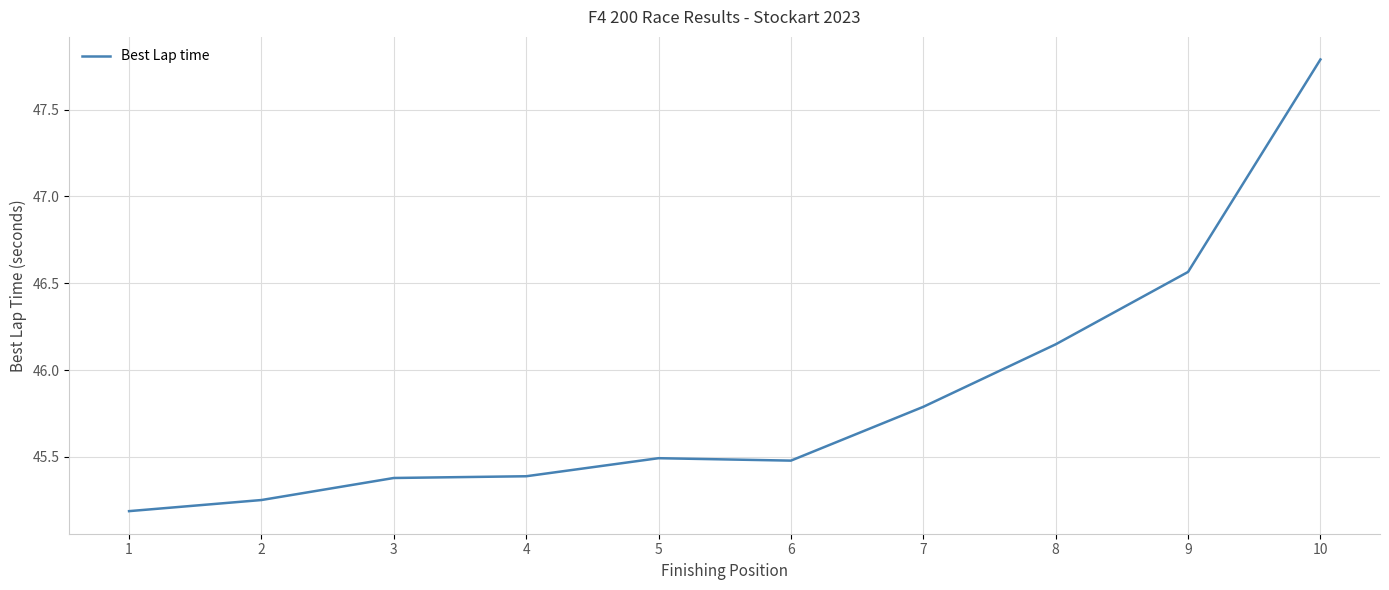

What is the difference between the values at 7 and 3?

0.4